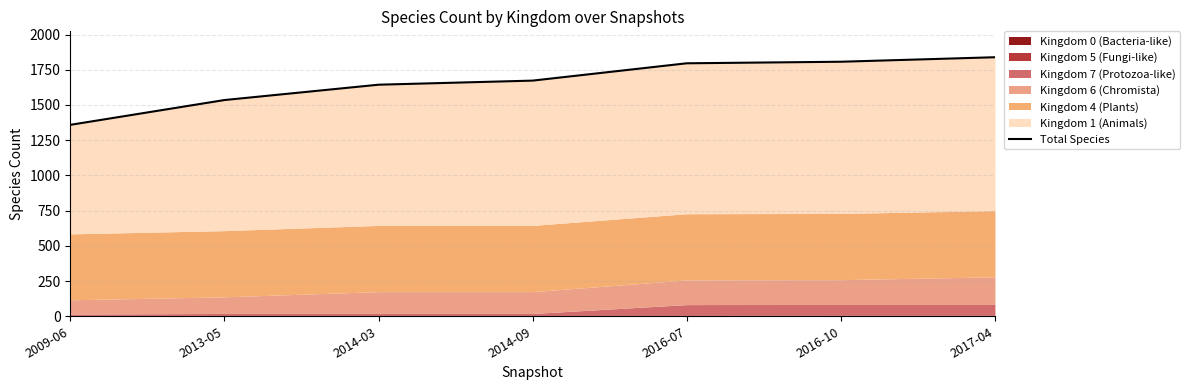

List the labels in order of value, largest first.

2017-04, 2016-10, 2016-07, 2014-09, 2014-03, 2013-05, 2009-06